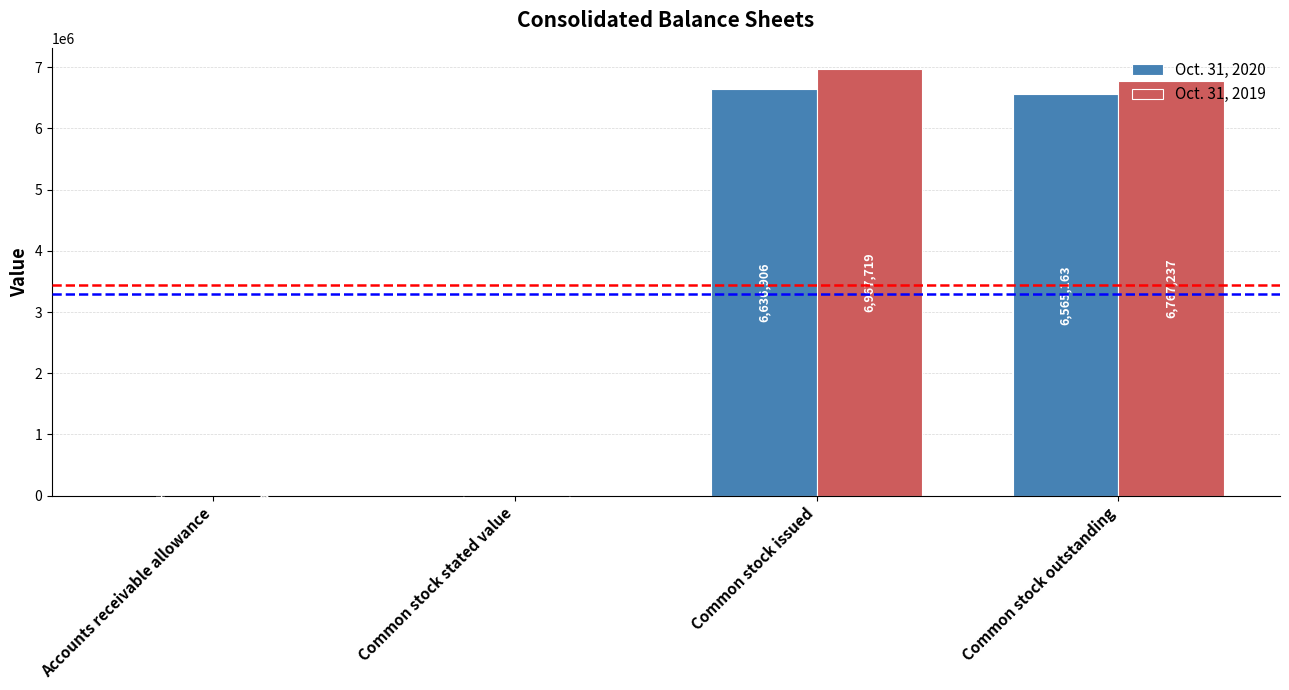

At which category does the chart reach its peak across all series?

Common stock issued